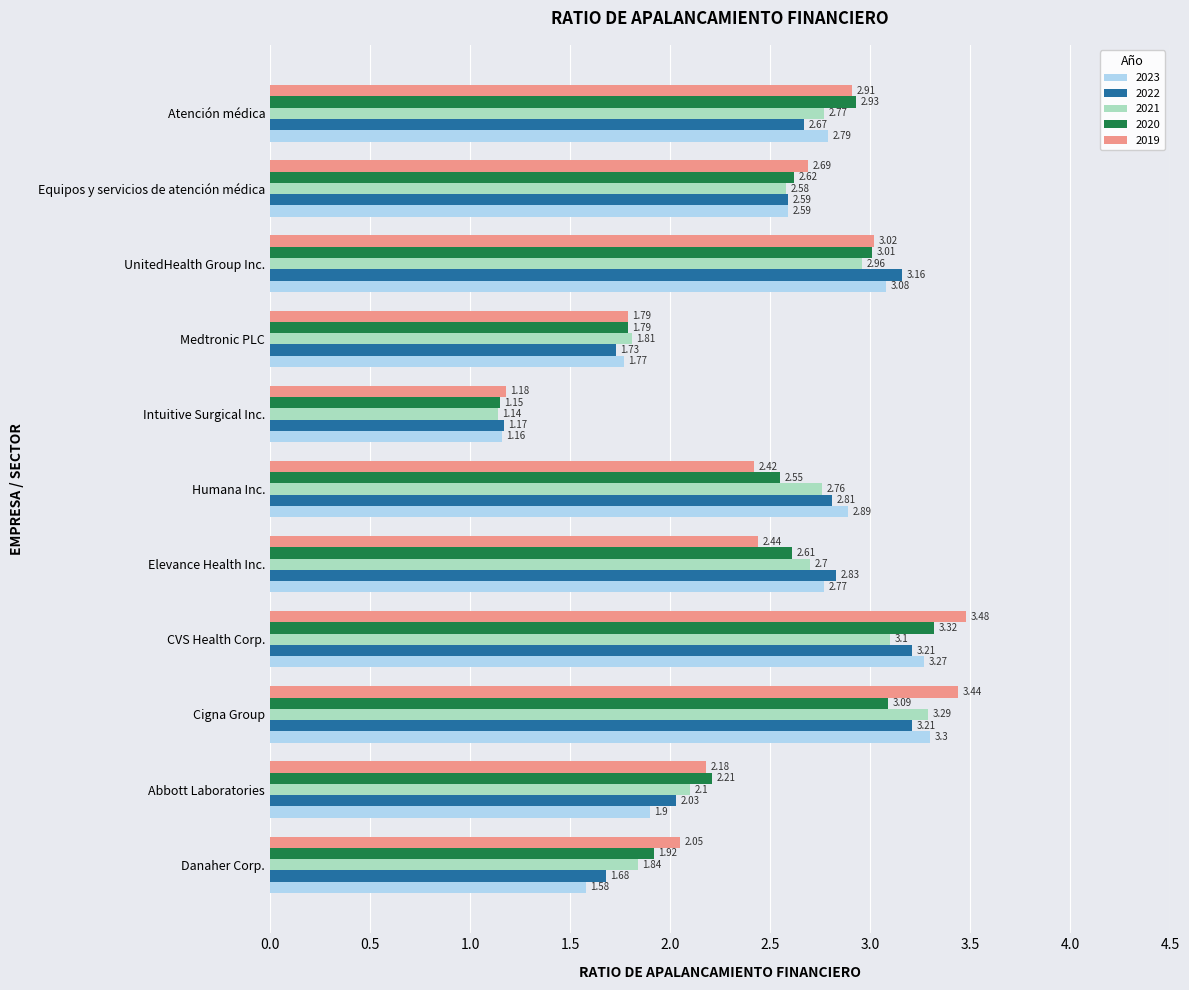

Rank the series at UnitedHealth Group Inc. from lowest to highest value.

2021, 2020, 2019, 2023, 2022